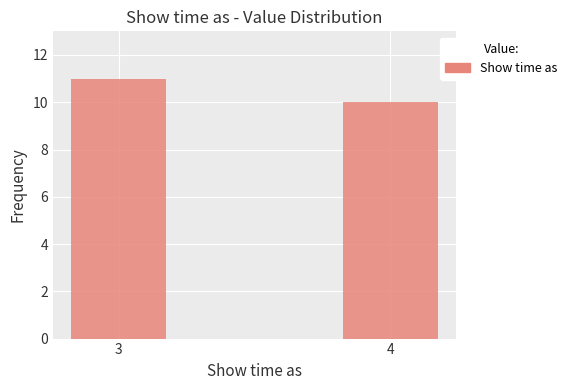

Reading left to right, what are all the values shown in this chart?

11	10